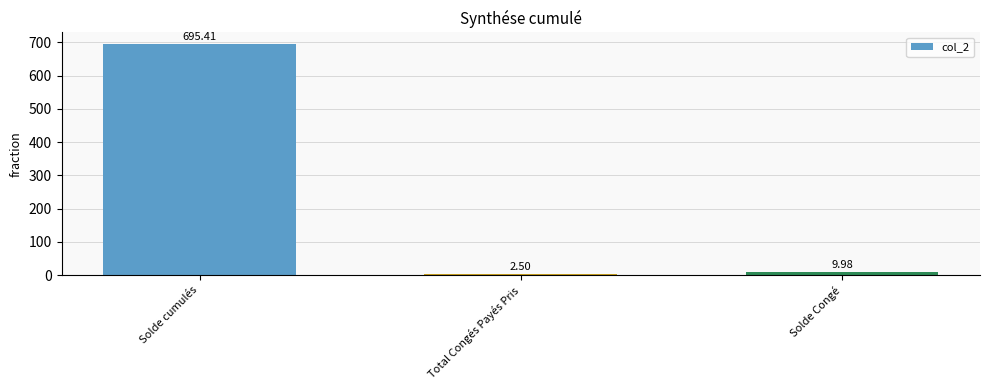

At which category does the chart reach its minimum across all series?

Total Congés Payés Pris